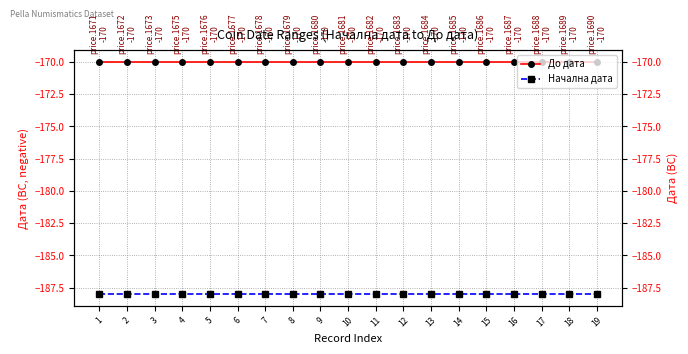

At which label is До дата closest to -170?

1